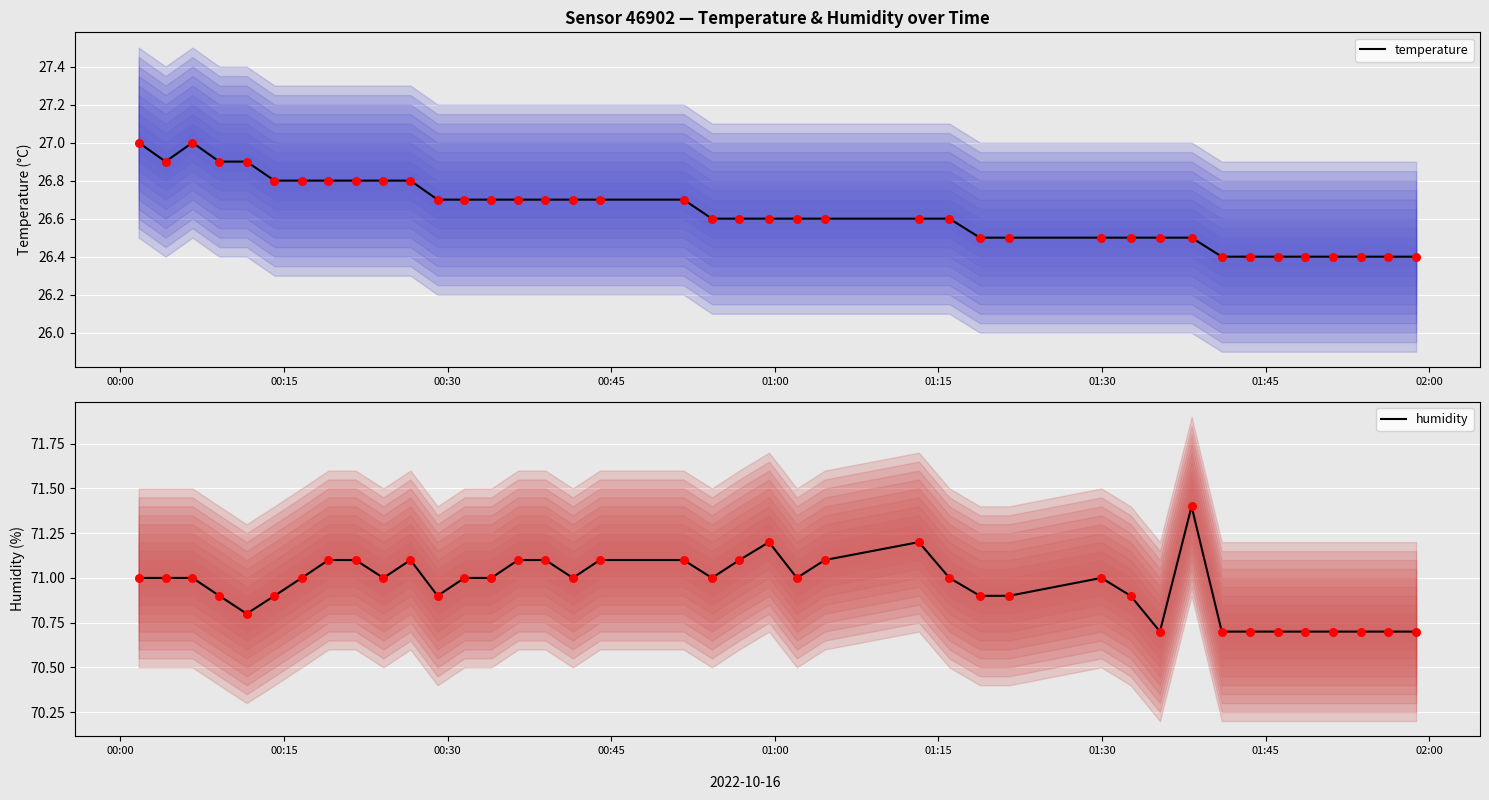

What are all the series names shown in the legend?

temperature, humidity